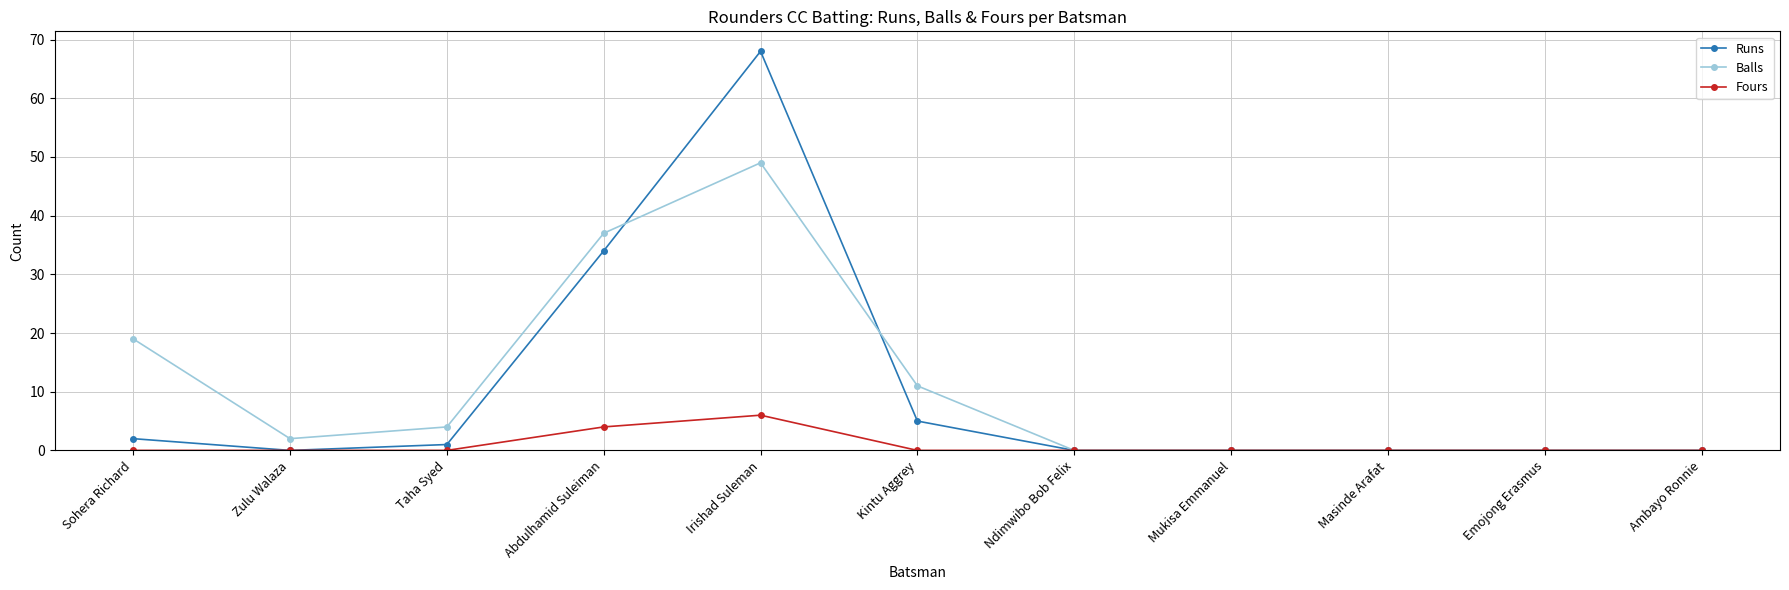

Which series has the widest spread of values?

Runs